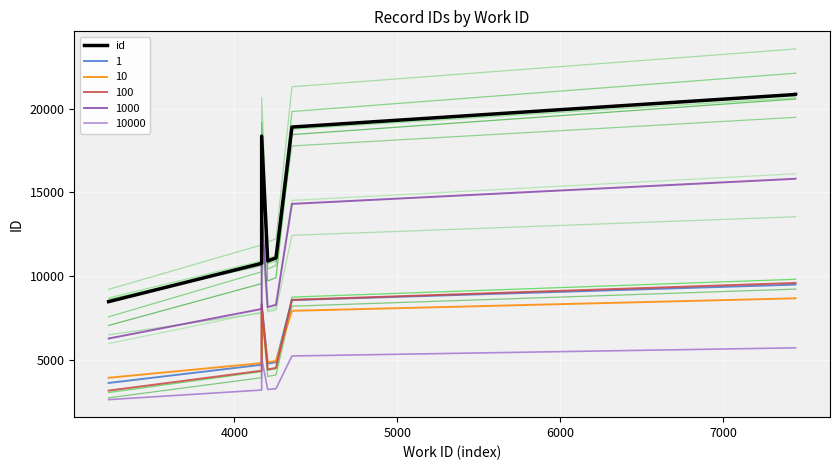

Which series has the largest range (max minus min)?

id